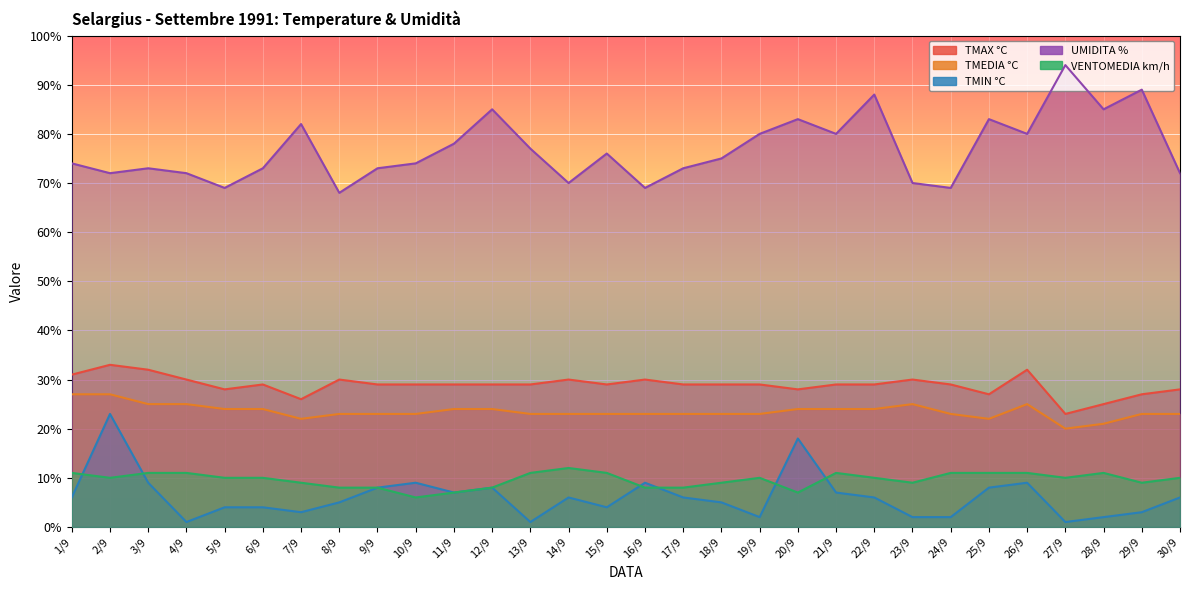

At which category is the sum across all series the highest?

2/9